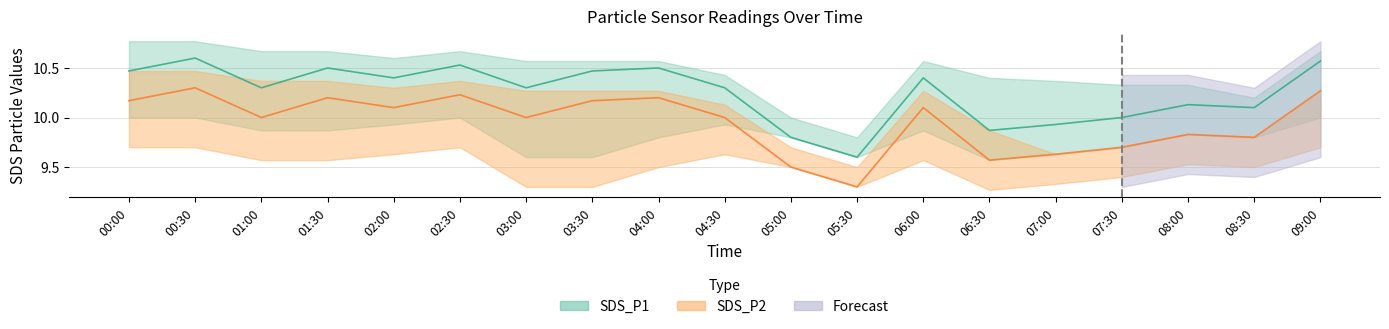

Is this an area chart (filled region under the line)?

No